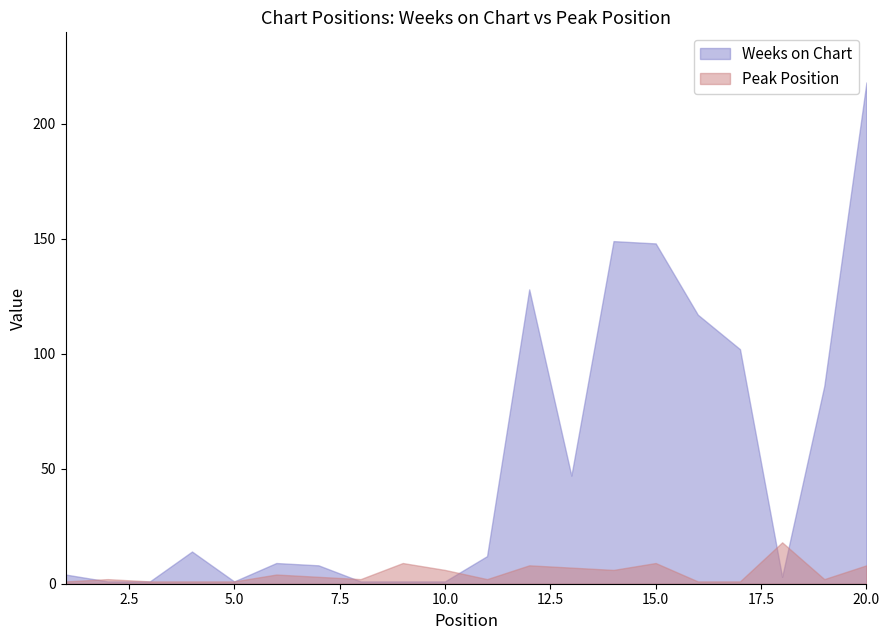

Which series changed the most between 10 and 14?

Weeks on Chart